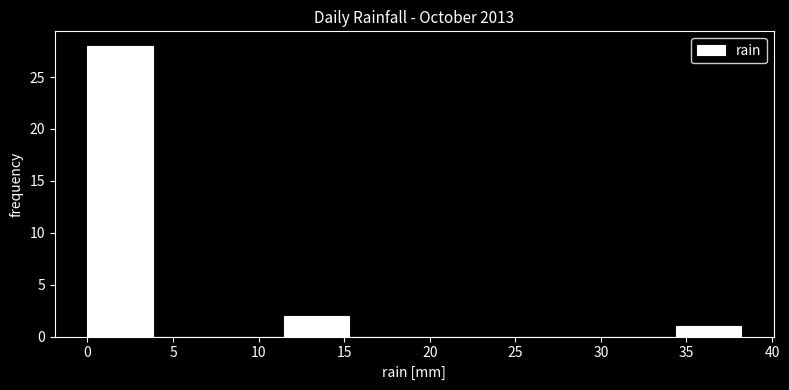

Reading left to right, list every bar in this chart as the range it spans on the x-axis followed by its height. Neither the bar edges nor the heights are printed on the chart, so give them approximately, as read against the axes.

0.0 to 4.0: 28
4.0 to 7.5: 0
7.5 to 11.5: 0
11.5 to 15.5: 2
15.5 to 19.0: 0
19.0 to 23.0: 0
23.0 to 26.5: 0
26.5 to 30.5: 0
30.5 to 34.5: 0
34.5 to 38.0: 1